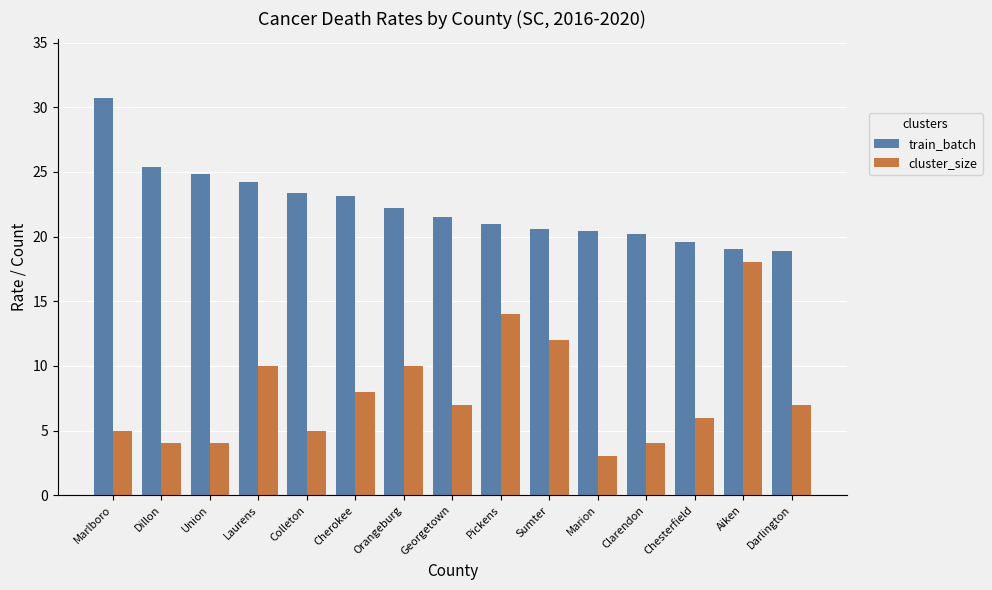

Where does the train_batch series first go above 21?

Marlboro